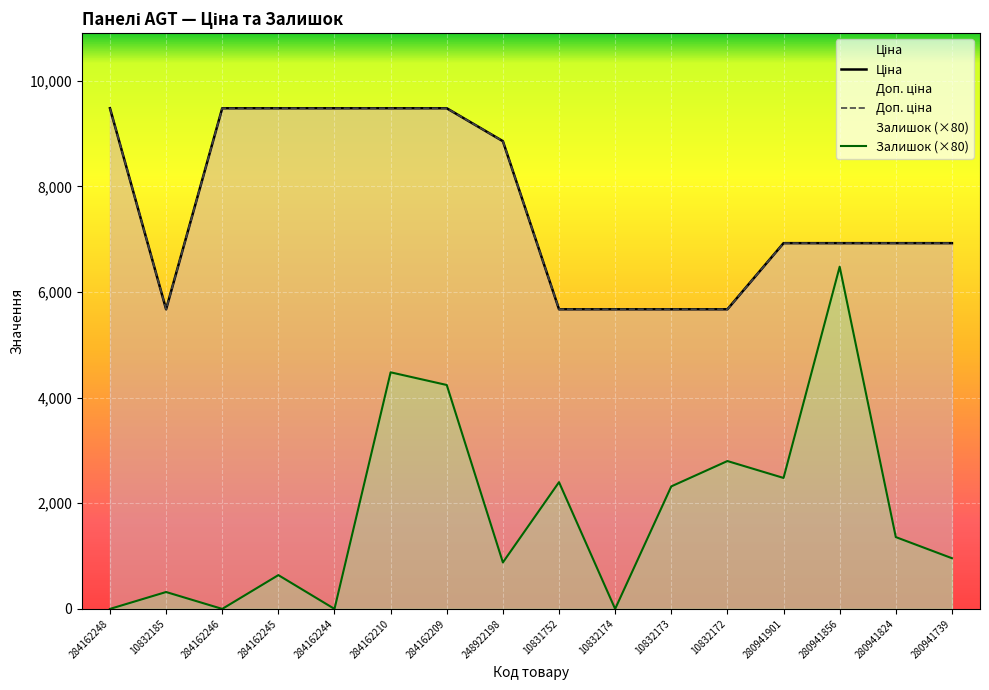

What are all the series names shown in the legend?

Ціна, Доп. ціна, Залишок